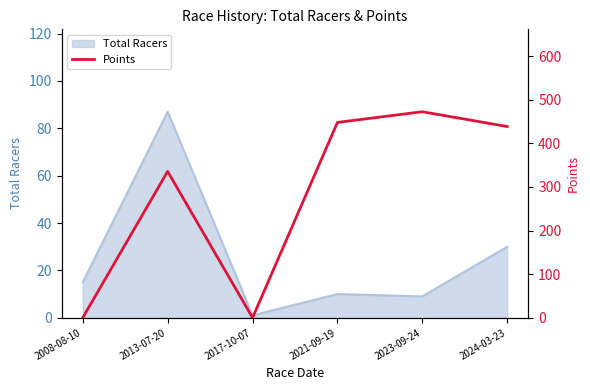

Is it true that the value at 2023-09-24 is 472.5?

True